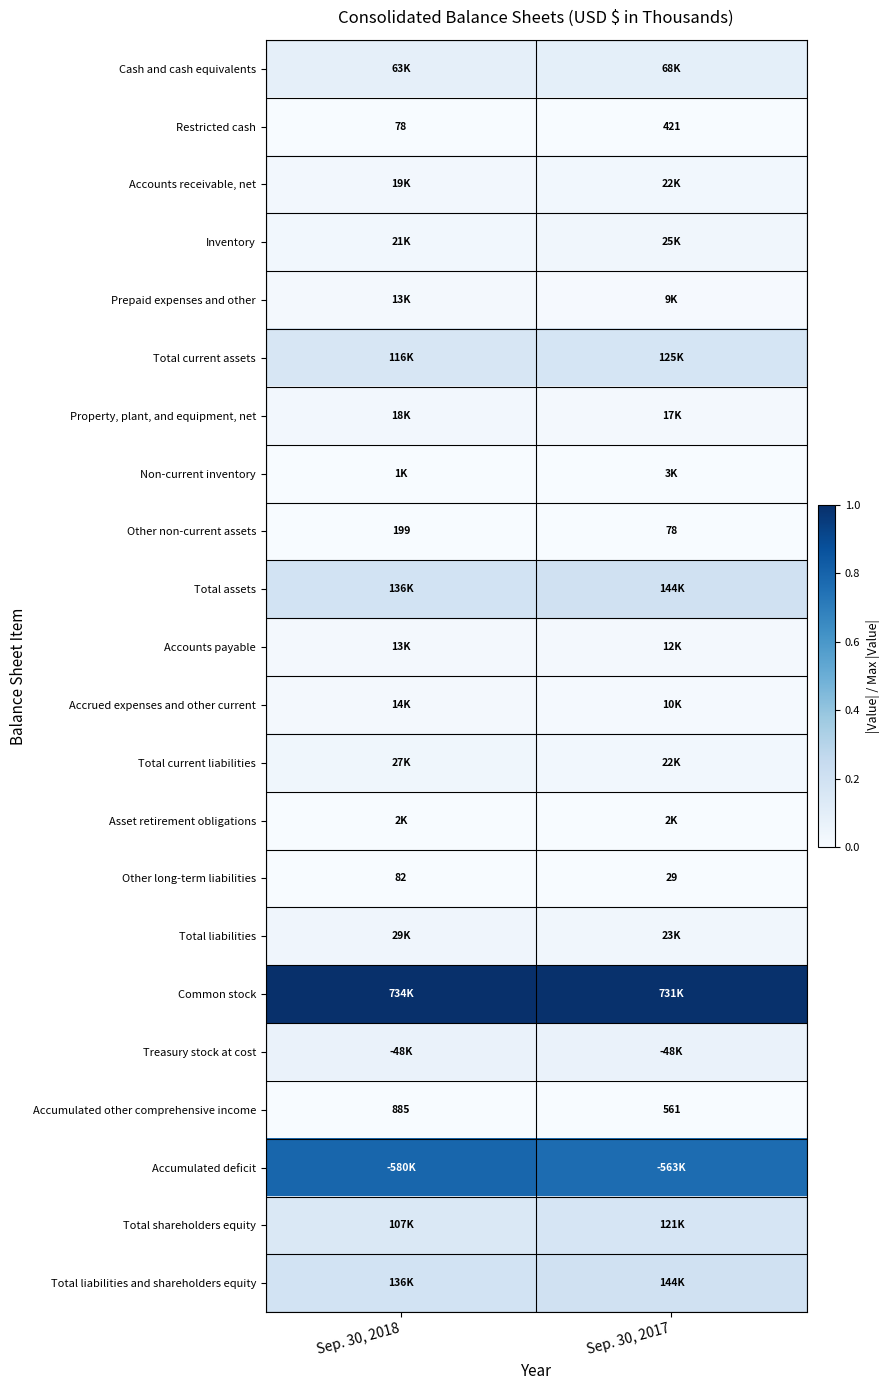

How many series are shown in this chart?

22